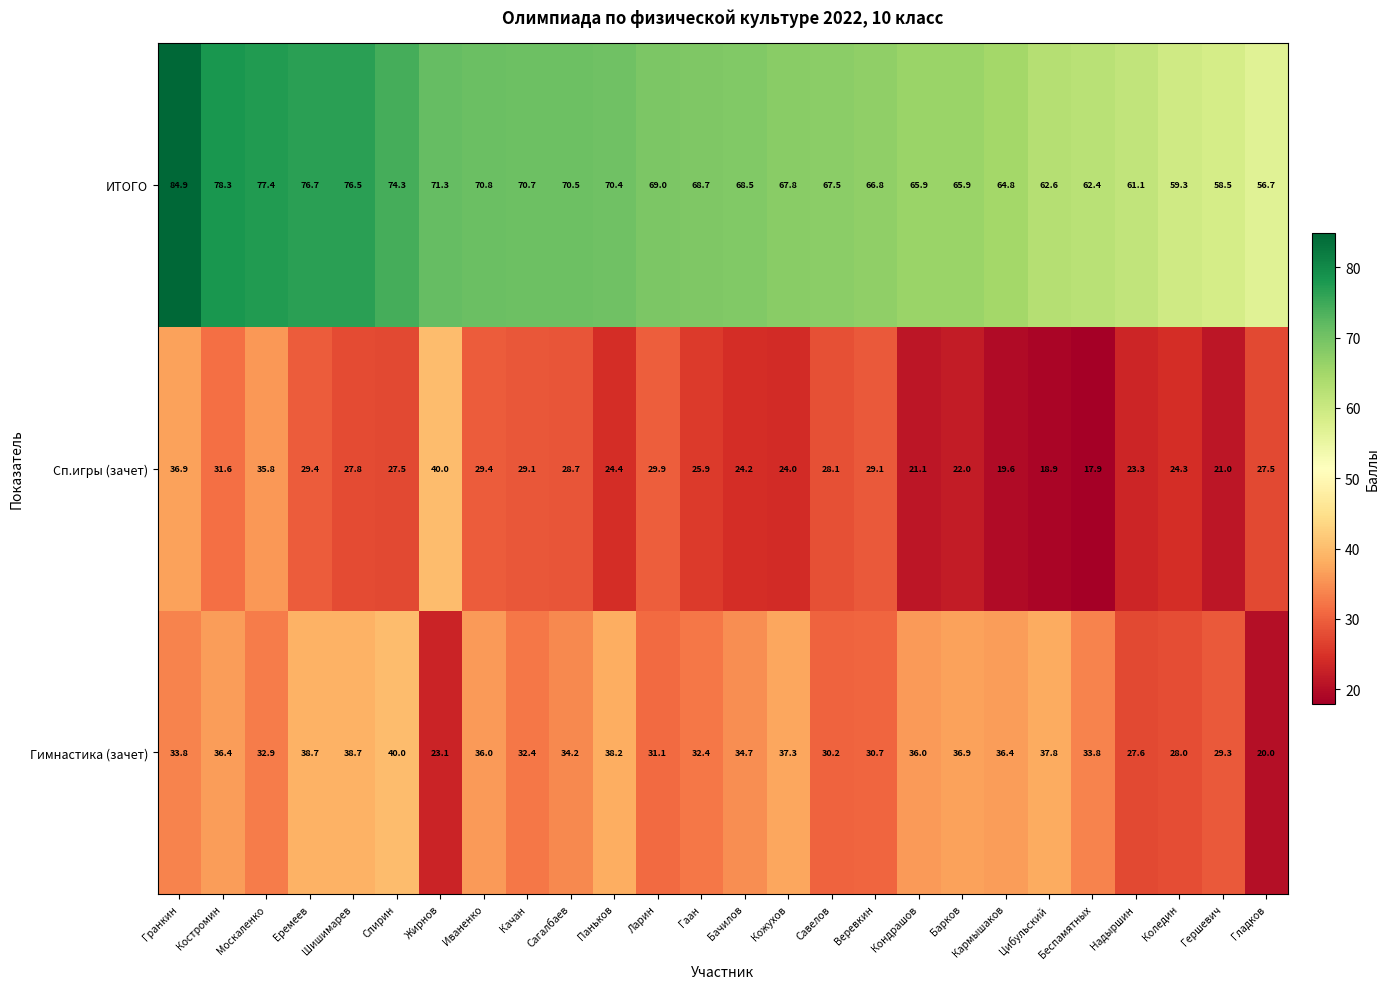

Rank the series at Барков from highest to lowest value.

ИТОГО, Гимнастика (зачет), Сп.игры (зачет)